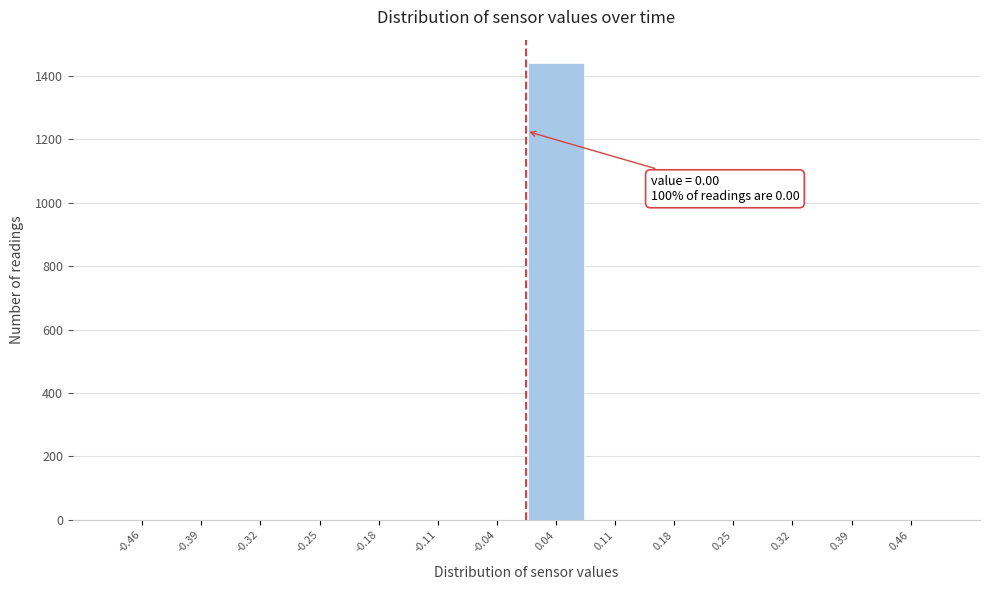

Which range on the x-axis has the tallest bar?

0.00 to 0.07